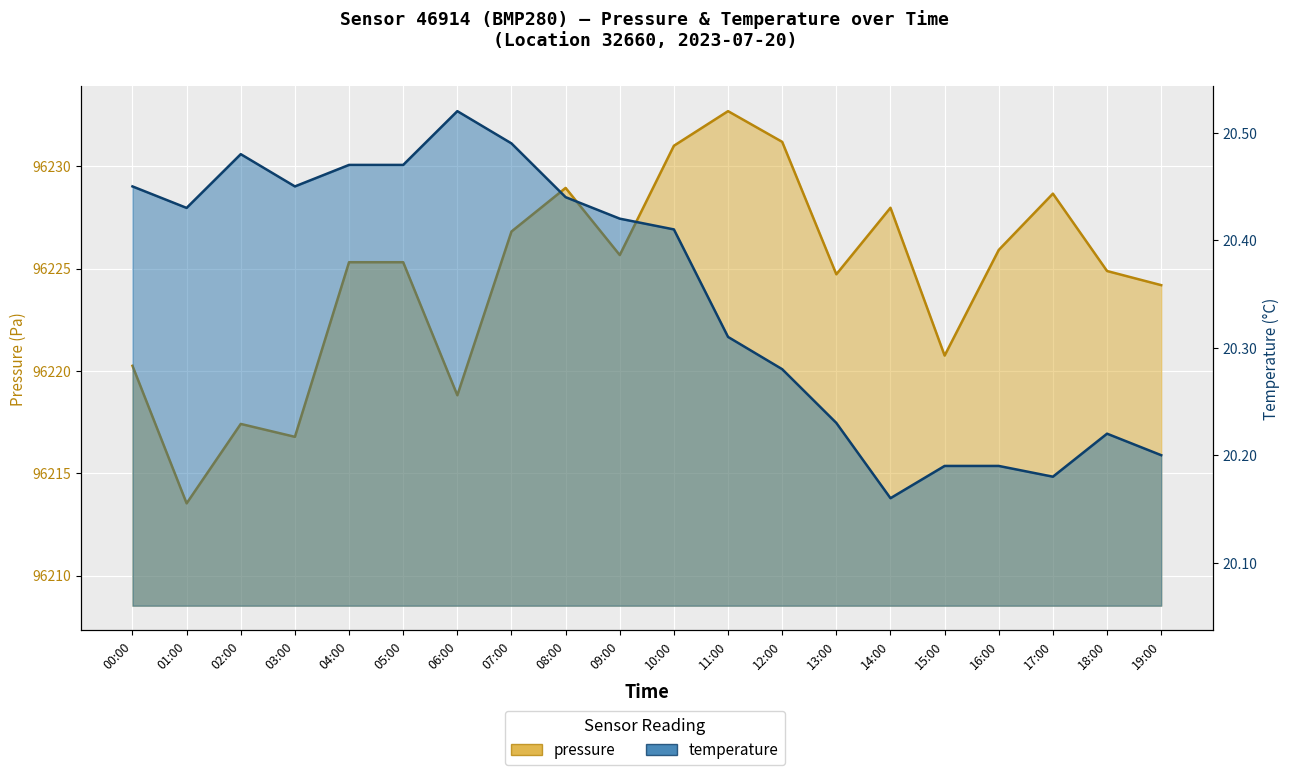

Which series changed the most between 01:00 and 11:00?

pressure